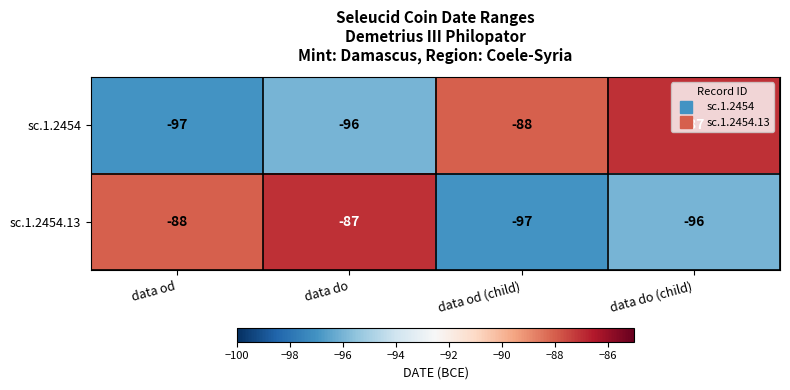

What is the spread (max minus min) of values at data od?

9